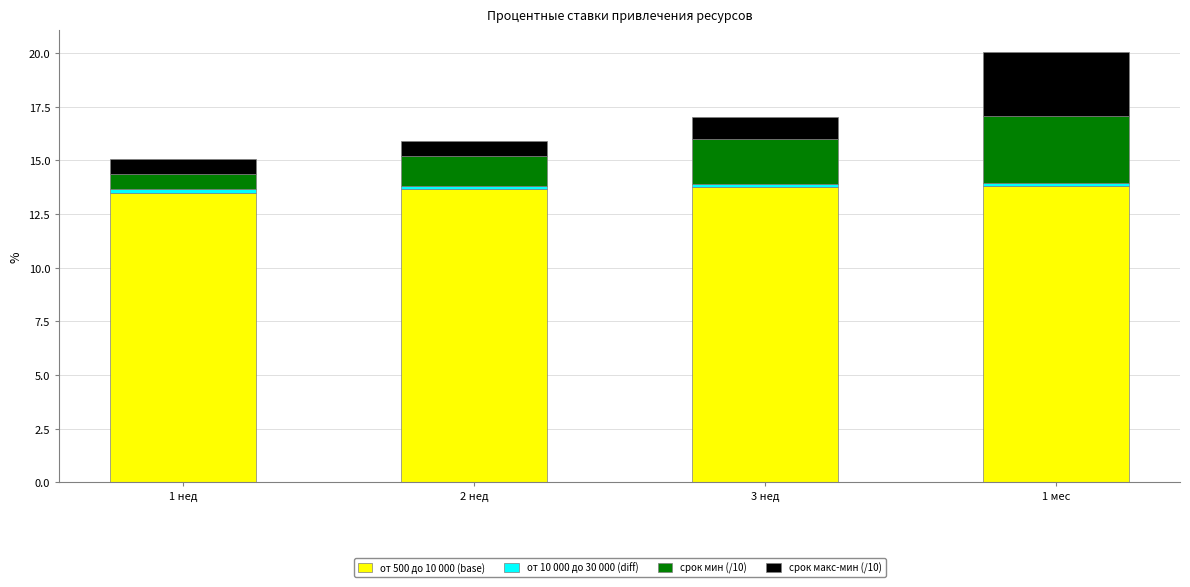

What is the maximum value for от 500 до 10 000 (base)?

13.8